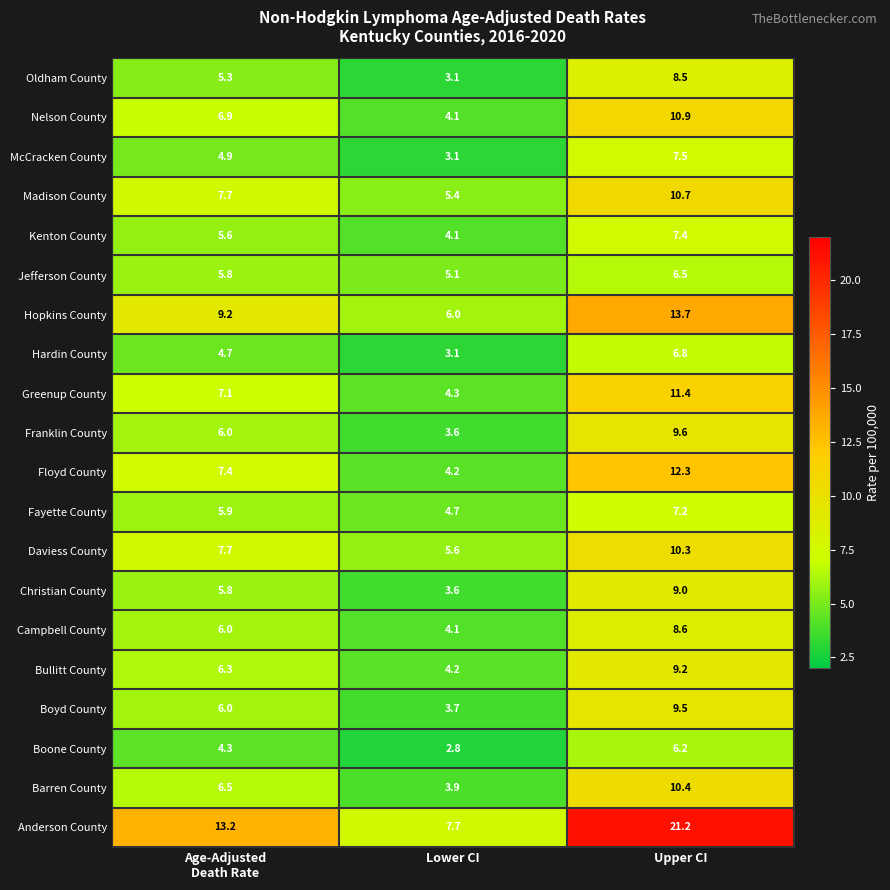

At Upper CI, list the series in order from largest to smallest.

Anderson County, Hopkins County, Floyd County, Greenup County, Nelson County, Madison County, Barren County, Daviess County, Franklin County, Boyd County, Bullitt County, Christian County, Campbell County, Oldham County, McCracken County, Kenton County, Fayette County, Hardin County, Jefferson County, Boone County